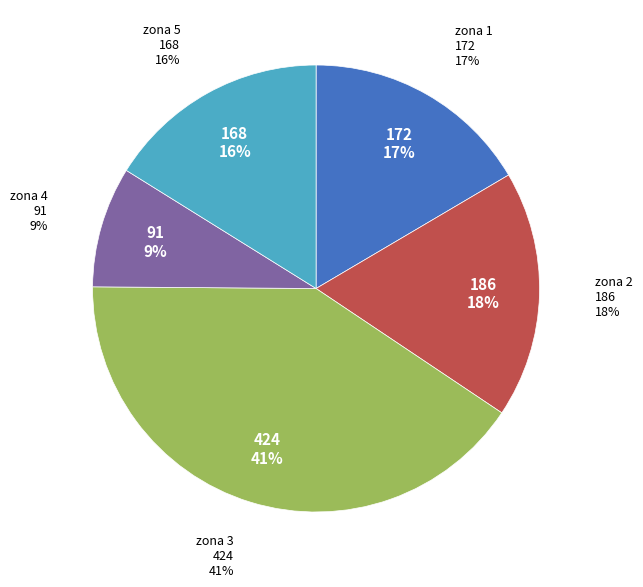

True or false: 3 accounts for 41% of the total.

True